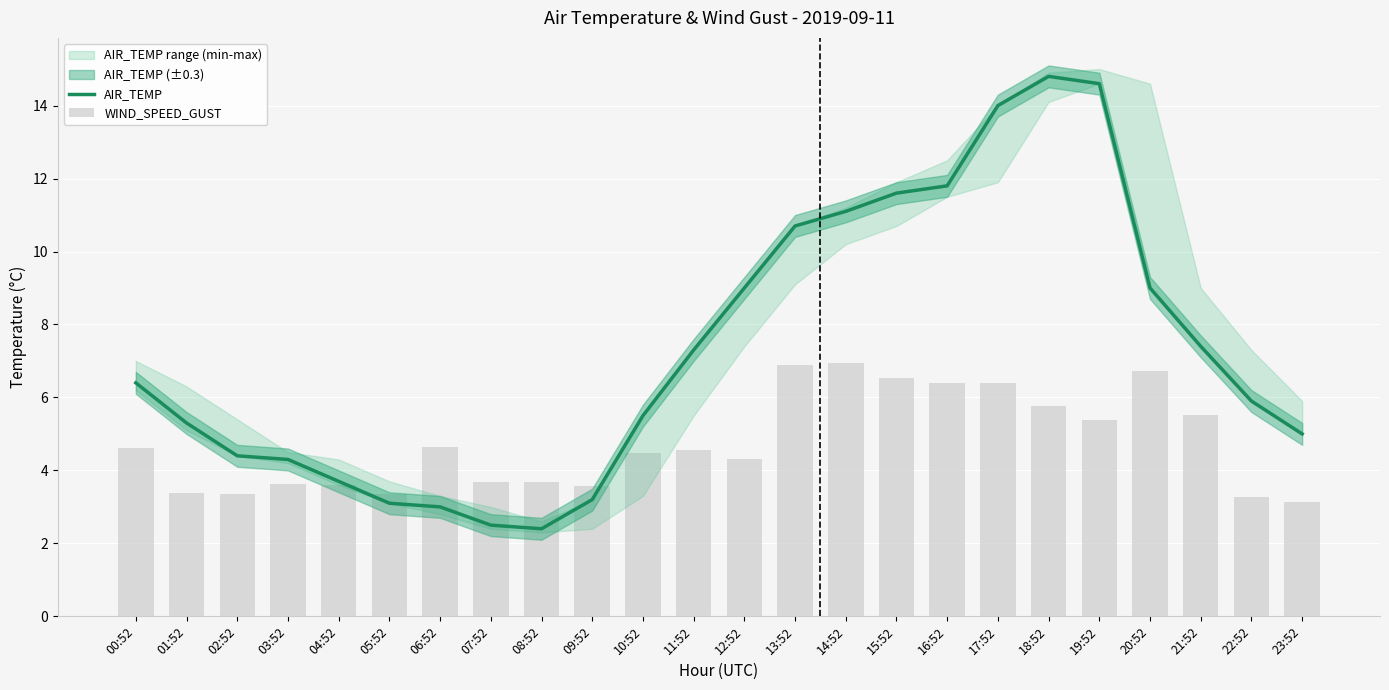

Which series has the largest range (max minus min)?

AIR_TEMP